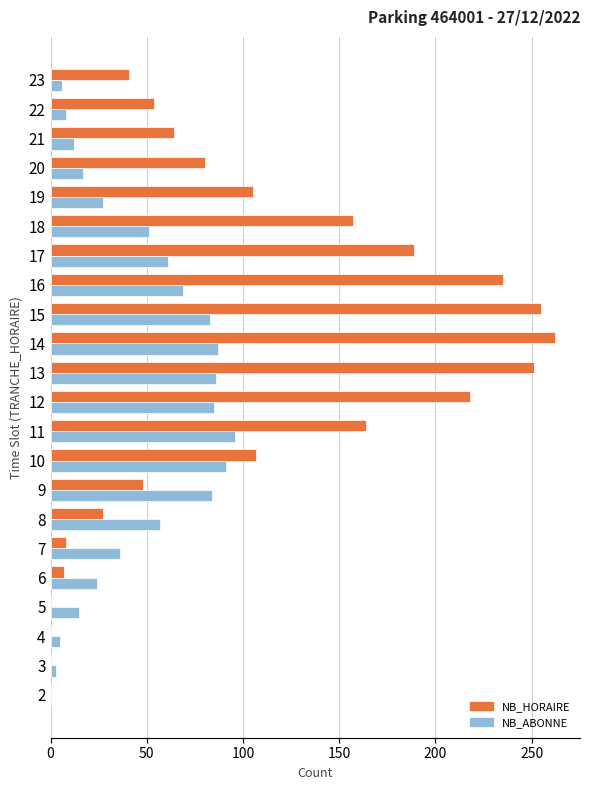

True or false: NB_HORAIRE has a value of 41 at 23.

True